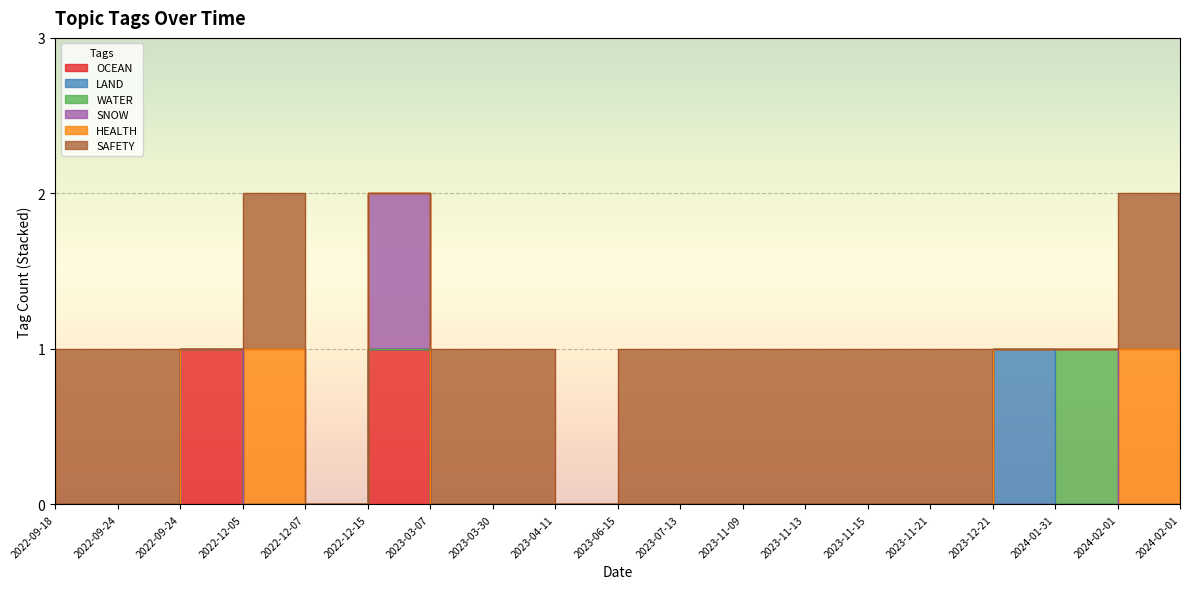

Reading left to right, list all the values displayed in this chart.

OCEAN: 2022-09-18=0	2022-09-24=0	2022-09-24=0	2022-12-05=1	2022-12-07=0	2022-12-15=0	2023-03-07=1	2023-03-30=0	2023-04-11=0	2023-06-15=0	2023-07-13=0	2023-11-09=0	2023-11-13=0	2023-11-15=0	2023-11-21=0	2023-12-21=0	2024-01-31=0	2024-02-01=0	2024-02-01=0
LAND: 2022-09-18=0	2022-09-24=0	2022-09-24=0	2022-12-05=0	2022-12-07=0	2022-12-15=0	2023-03-07=0	2023-03-30=0	2023-04-11=0	2023-06-15=0	2023-07-13=0	2023-11-09=0	2023-11-13=0	2023-11-15=0	2023-11-21=0	2023-12-21=0	2024-01-31=1	2024-02-01=0	2024-02-01=0
WATER: 2022-09-18=0	2022-09-24=0	2022-09-24=0	2022-12-05=0	2022-12-07=0	2022-12-15=0	2023-03-07=0	2023-03-30=0	2023-04-11=0	2023-06-15=0	2023-07-13=0	2023-11-09=0	2023-11-13=0	2023-11-15=0	2023-11-21=0	2023-12-21=0	2024-01-31=0	2024-02-01=1	2024-02-01=0
SNOW: 2022-09-18=0	2022-09-24=0	2022-09-24=0	2022-12-05=0	2022-12-07=0	2022-12-15=0	2023-03-07=1	2023-03-30=0	2023-04-11=0	2023-06-15=0	2023-07-13=0	2023-11-09=0	2023-11-13=0	2023-11-15=0	2023-11-21=0	2023-12-21=0	2024-01-31=0	2024-02-01=0	2024-02-01=0
HEALTH: 2022-09-18=1	2022-09-24=0	2022-09-24=0	2022-12-05=0	2022-12-07=1	2022-12-15=0	2023-03-07=0	2023-03-30=0	2023-04-11=0	2023-06-15=0	2023-07-13=0	2023-11-09=0	2023-11-13=0	2023-11-15=0	2023-11-21=0	2023-12-21=0	2024-01-31=0	2024-02-01=0	2024-02-01=1
SAFETY: 2022-09-18=0	2022-09-24=1	2022-09-24=1	2022-12-05=0	2022-12-07=1	2022-12-15=0	2023-03-07=0	2023-03-30=1	2023-04-11=1	2023-06-15=0	2023-07-13=1	2023-11-09=1	2023-11-13=1	2023-11-15=1	2023-11-21=1	2023-12-21=1	2024-01-31=0	2024-02-01=0	2024-02-01=1